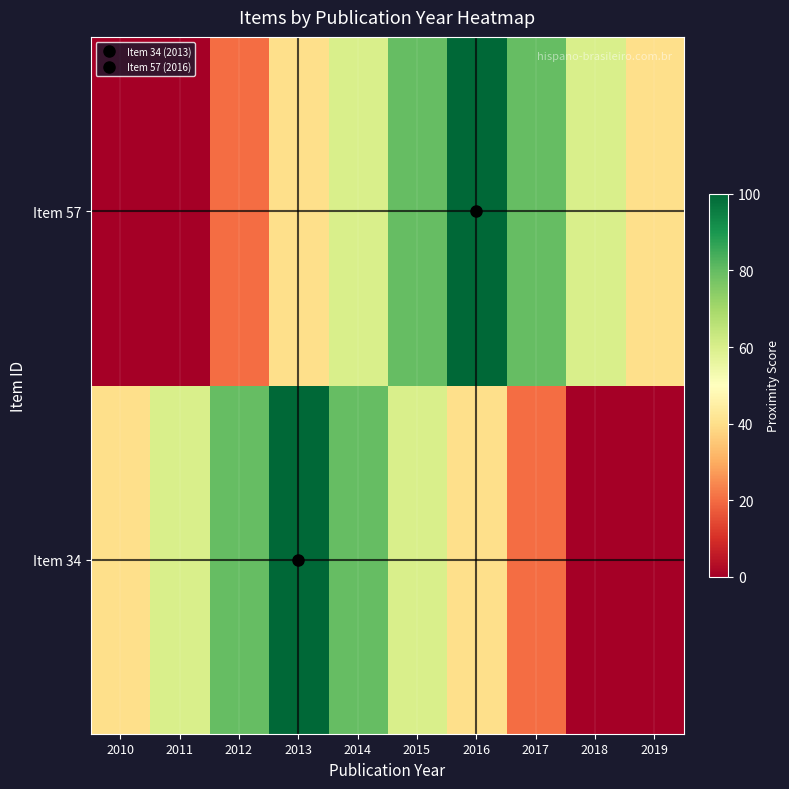

Which series has the largest range (max minus min)?

row_0